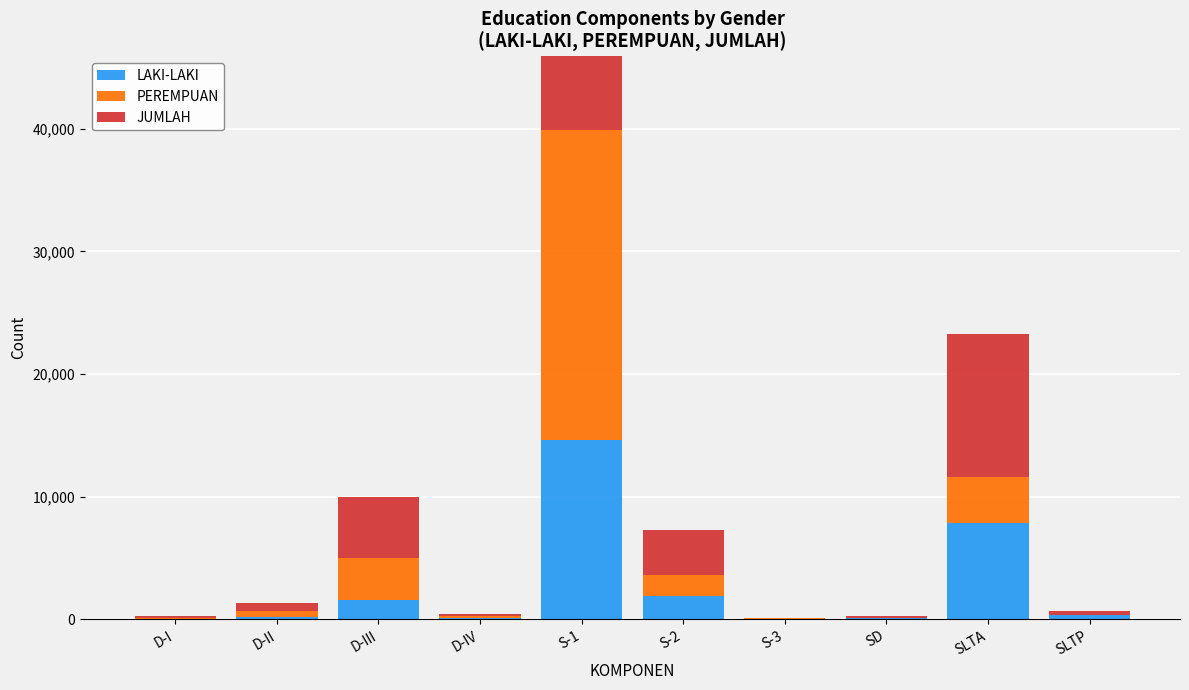

Reading left to right, transcribe all the data shown in this chart.

LAKI-LAKI: D-I=31	D-II=145	D-III=1600	D-IV=106	S-1=14644	S-2=1902	S-3=45	SD=119	SLTA=7853	SLTP=315
PEREMPUAN: D-I=91	D-II=522	D-III=3389	D-IV=125	S-1=25274	S-2=1729	S-3=25	SD=4	SLTA=3786	SLTP=17
JUMLAH: D-I=122	D-II=667	D-III=4989	D-IV=231	S-1=39918	S-2=3631	S-3=70	SD=123	SLTA=11639	SLTP=332